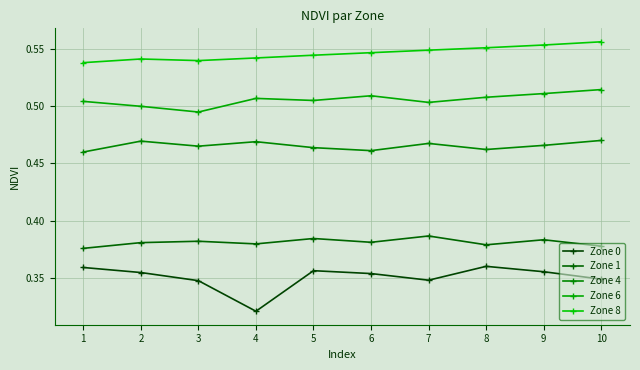

Reading right to left, extract all data points from this chart.

Zone 0: 0.3	0.4	0.4	0.3	0.4	0.4	0.3	0.3	0.4	0.4
Zone 1: 0.4	0.4	0.4	0.4	0.4	0.4	0.4	0.4	0.4	0.4
Zone 4: 0.5	0.5	0.5	0.5	0.5	0.5	0.5	0.5	0.5	0.5
Zone 6: 0.5	0.5	0.5	0.5	0.5	0.5	0.5	0.5	0.5	0.5
Zone 8: 0.6	0.6	0.6	0.5	0.5	0.5	0.5	0.5	0.5	0.5